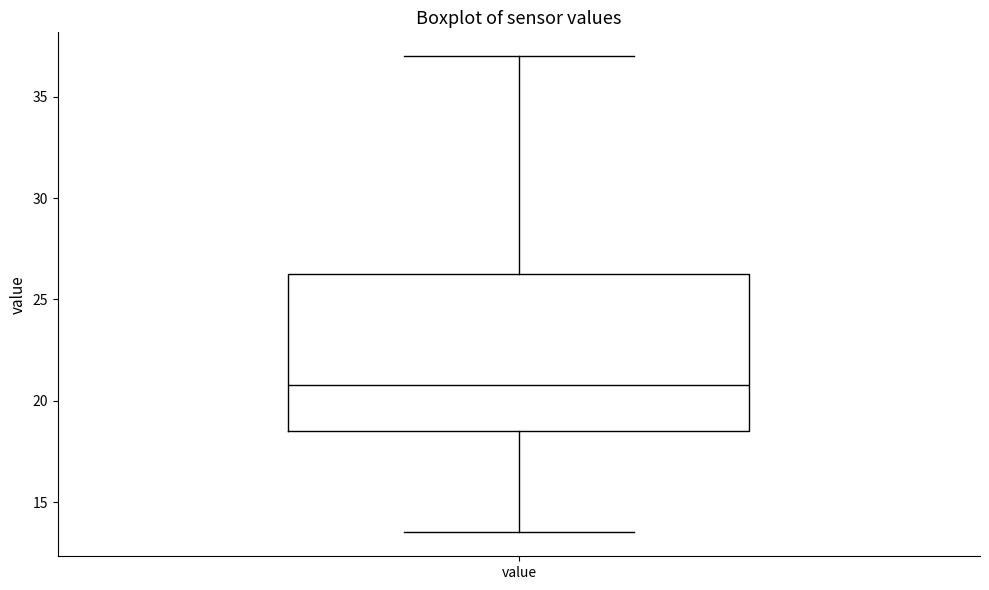

Transcribe this box plot: give where the median line is, the range the box spans, and where the two whiskers end, as read against the y-axis. The values are not printed on the chart, so give them approximately, as read against the axis.

median 21.0, box 18.5 to 26.5, whiskers 13.5 to 37.0